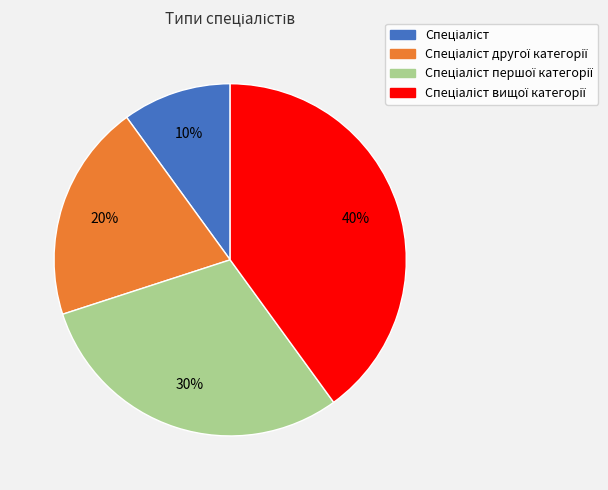

Is there a majority slice in this chart?

No